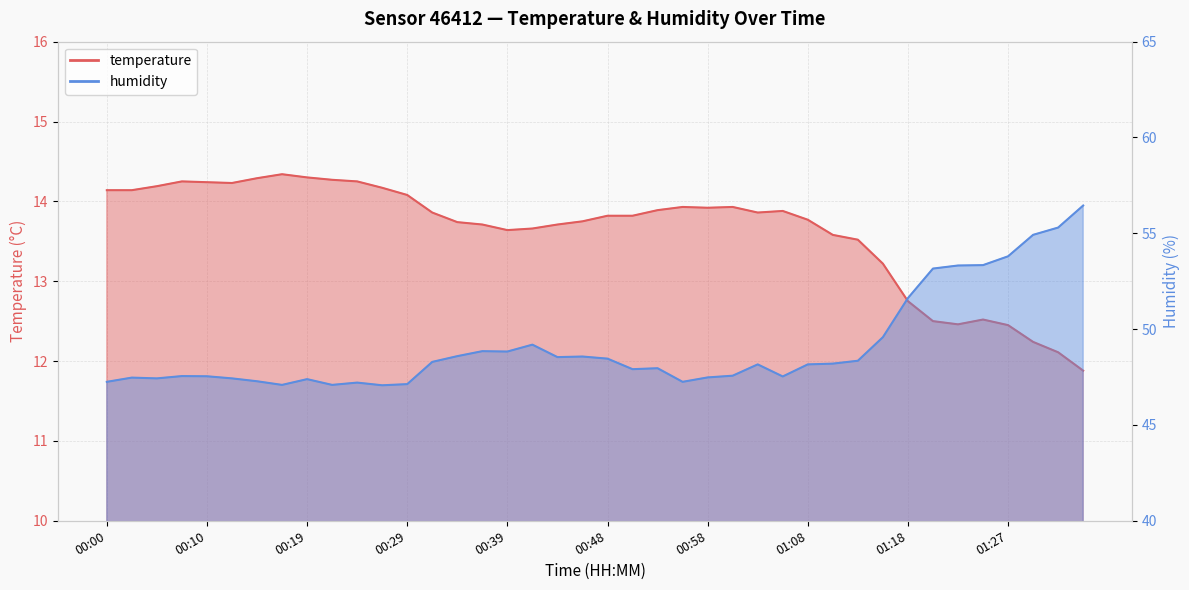

Read the temperature value at 01:25.

12.5